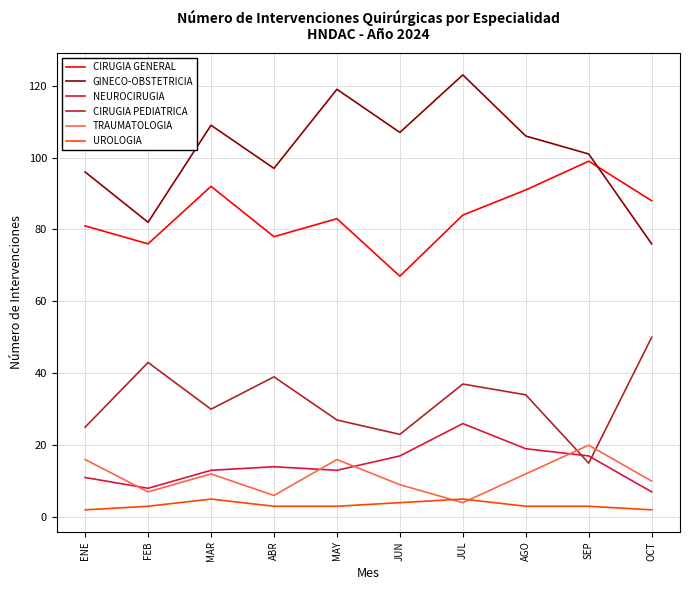

Which series has the largest range (max minus min)?

GINECO-OBSTETRICIA